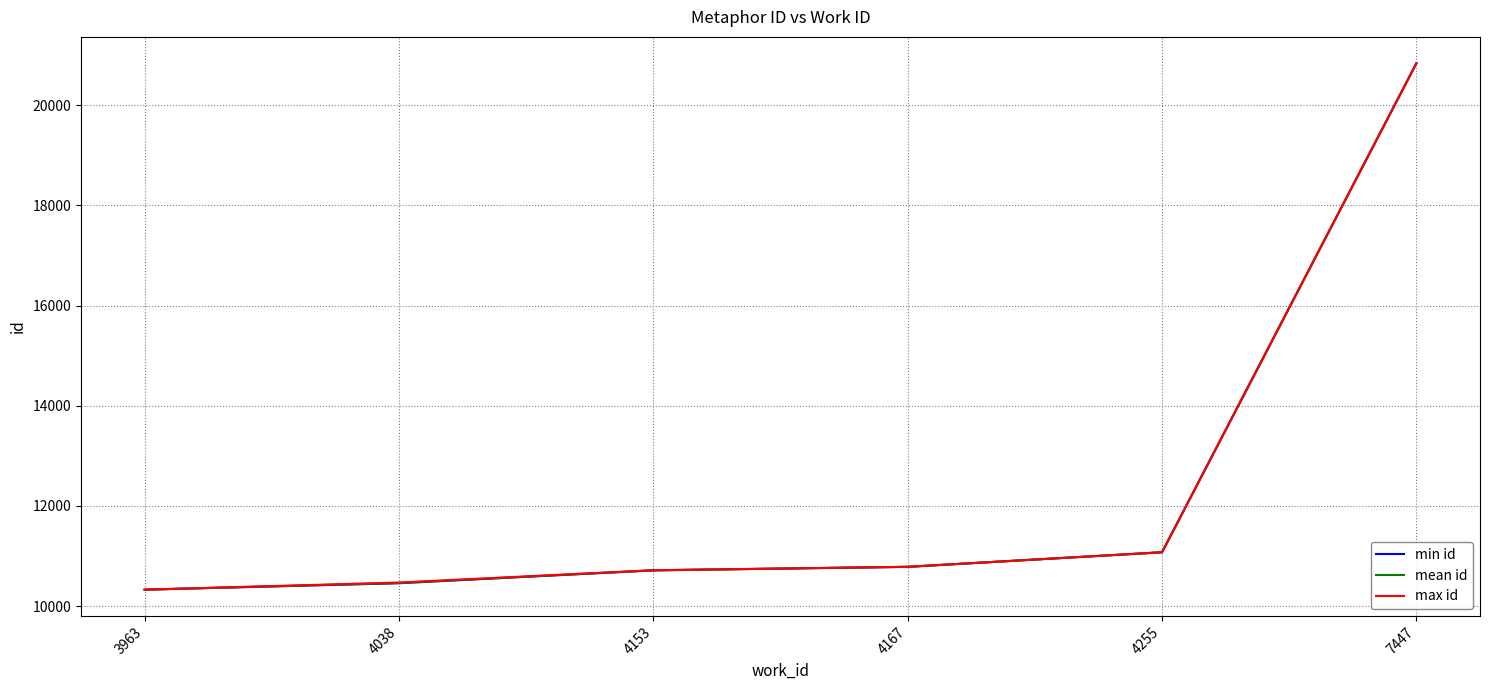

Where is max id nearest to the value 15584?

4255